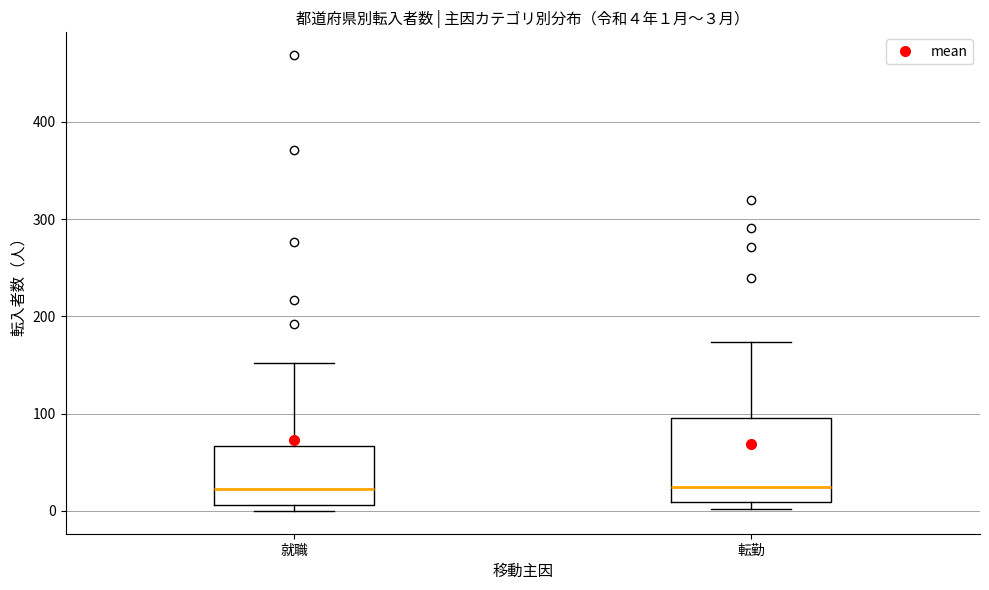

Comparing the boxes themselves (not the whiskers), which one is the tallest?

転勤